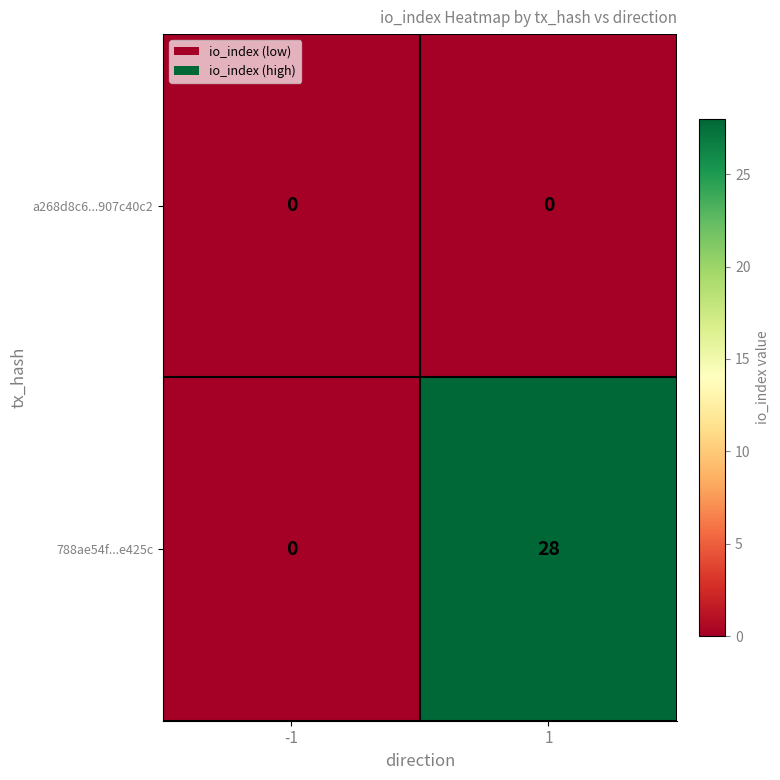

How many data points does each series have?

2